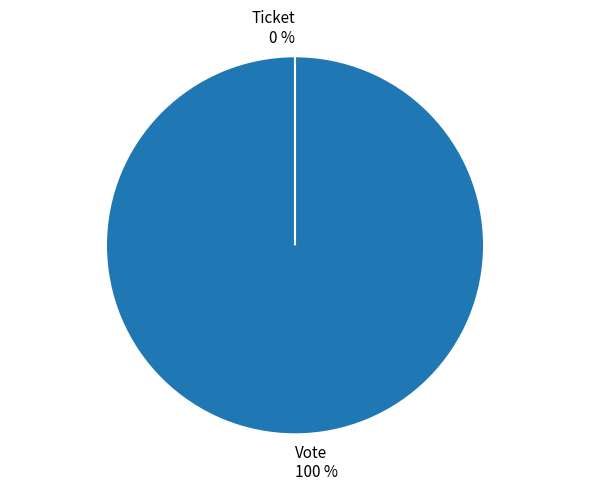

What percentage do Ticket and Vote together represent?

100.0%